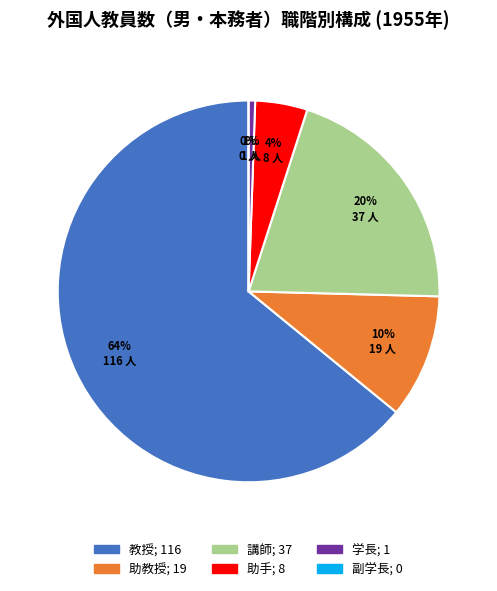

What is the total percentage of 副学長 and 助手?

4.4%